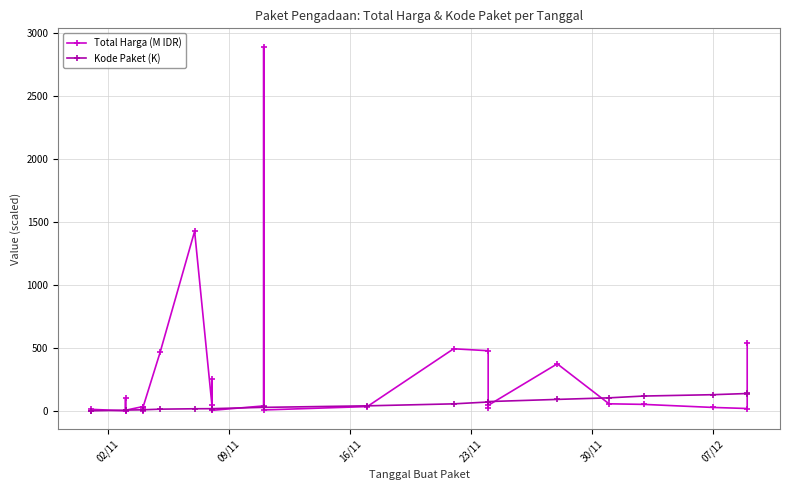

Which series has the largest range (max minus min)?

Total Harga (M IDR)